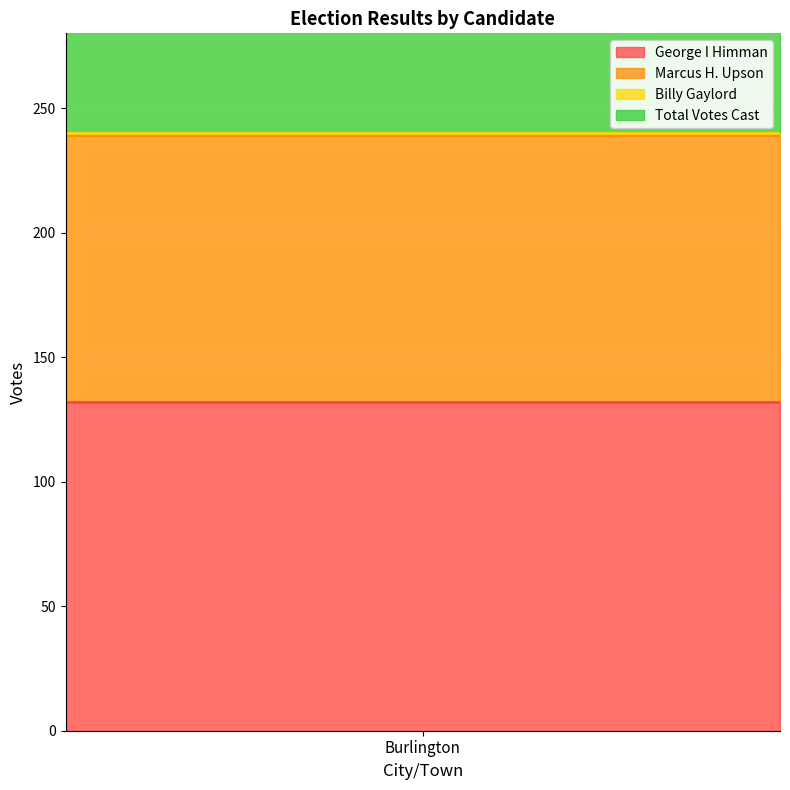

What is the difference between the highest and lowest values at Burlington?

348